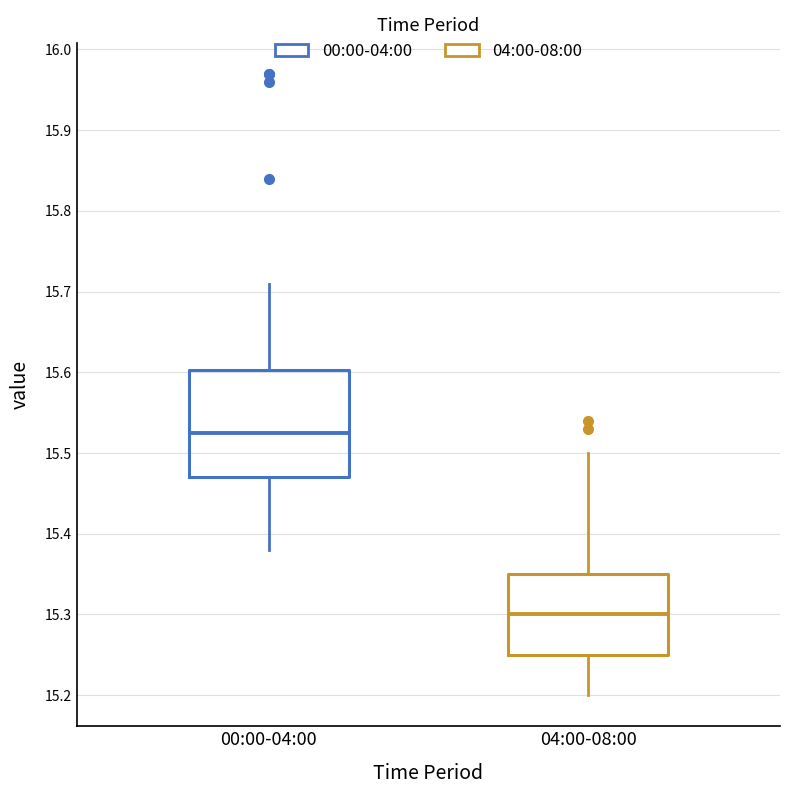

Reading left to right, read every box against the y-axis: the position of its median line, the range the box covers, and the ends of its whiskers. The values are not printed on the chart, so give them approximately, as read against the axis.

00:00-04:00: median 15.53, box 15.47 to 15.60, whiskers 15.38 to 15.71
04:00-08:00: median 15.30, box 15.25 to 15.35, whiskers 15.20 to 15.50